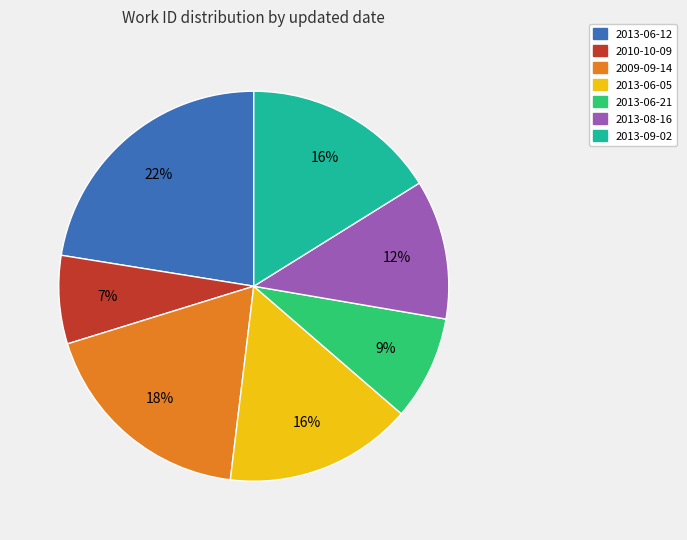

Is there any slice that represents more than half of the pie?

No